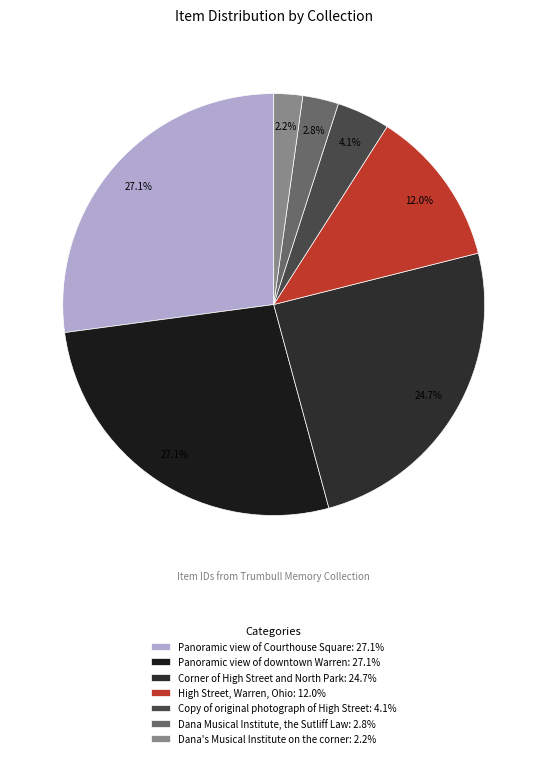

What is the smallest slice in the pie chart?

Dana's Musical Institute on the corner